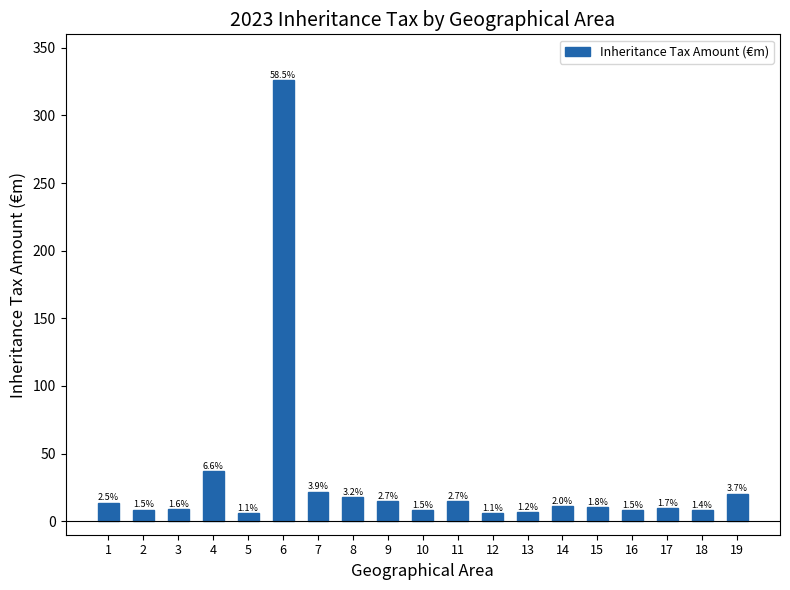

At which category does the chart reach its minimum across all series?

5